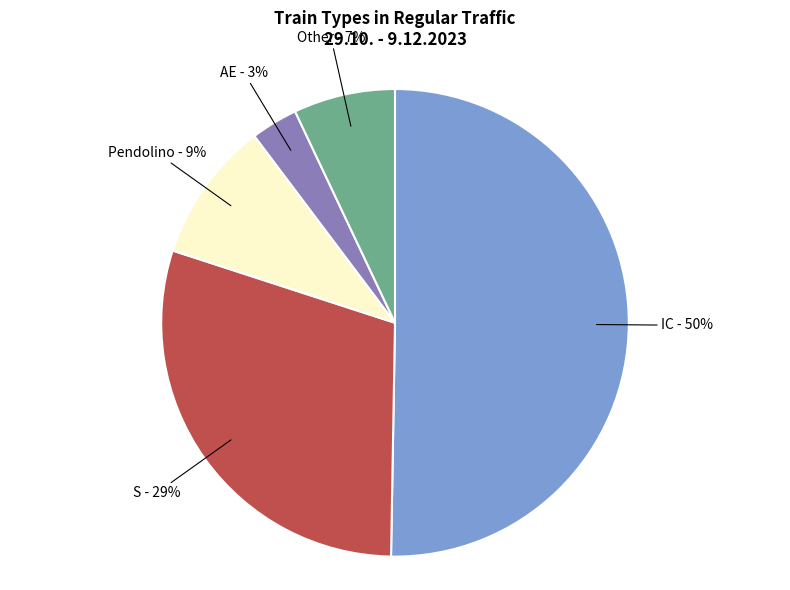

How many segments does this pie chart have?

5